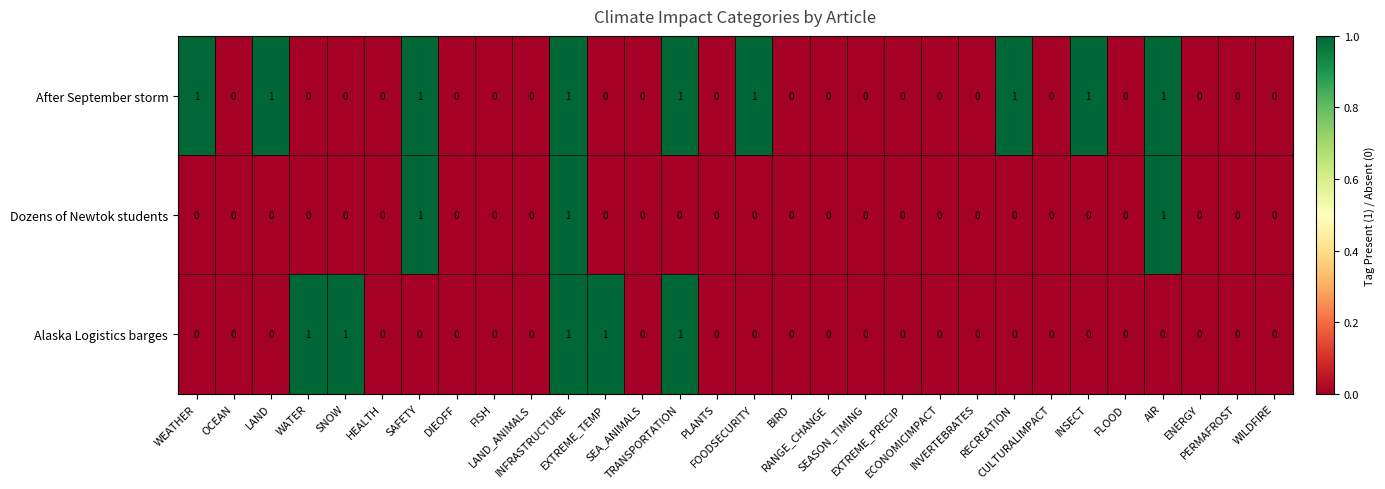

What is the sum of all After September storm values?

9